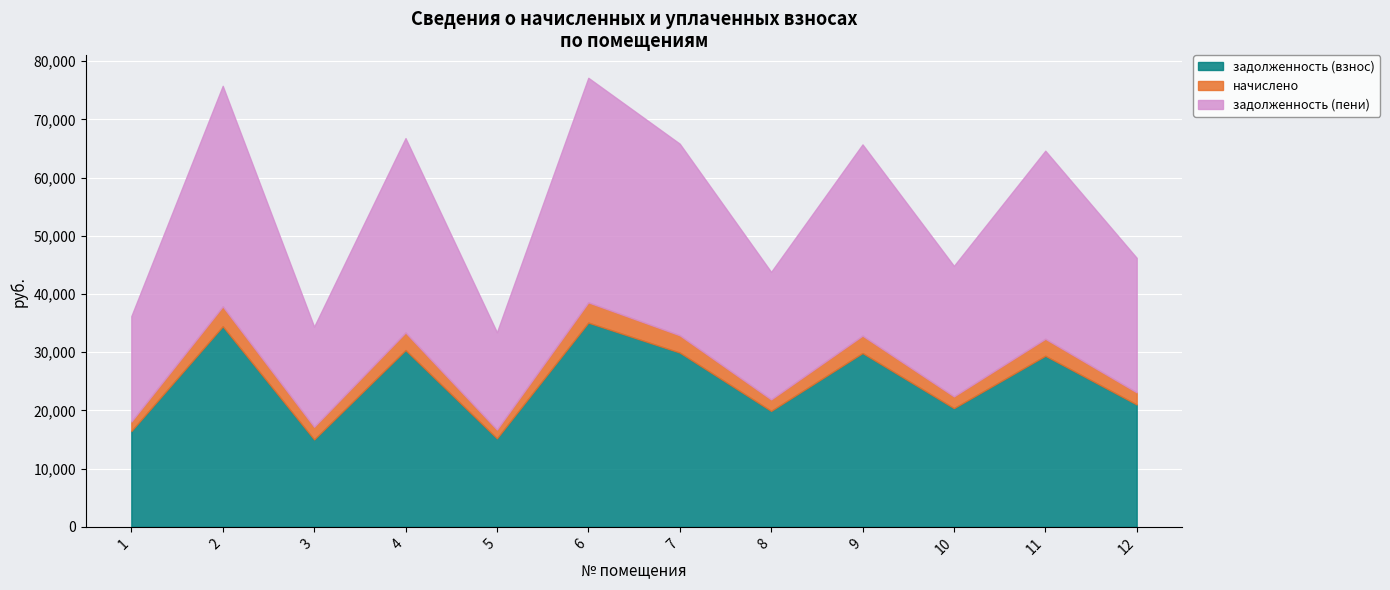

Rank the series by their maximum value, from lowest to highest.

начислено, задолженность (взнос), задолженность (пени)